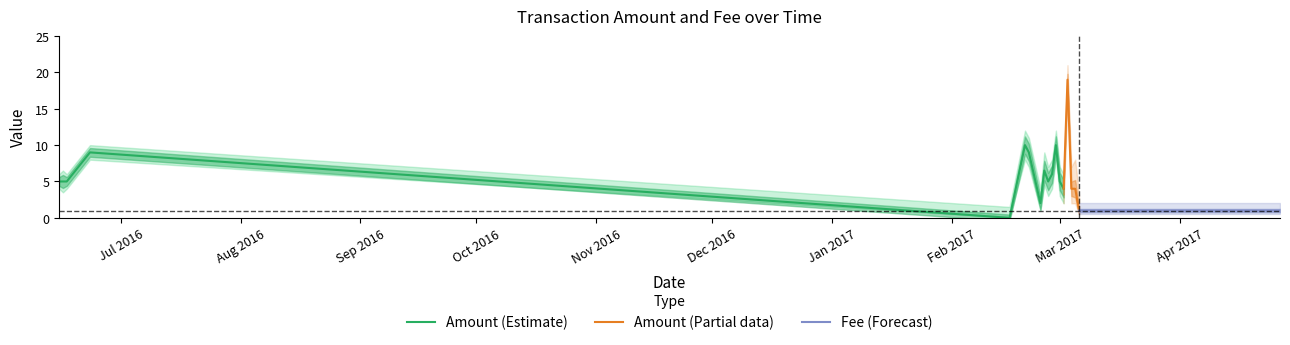

Is the value of Amount at 2017-02-21 greater than the value of Fee_upper at 2017-02-25?

Yes